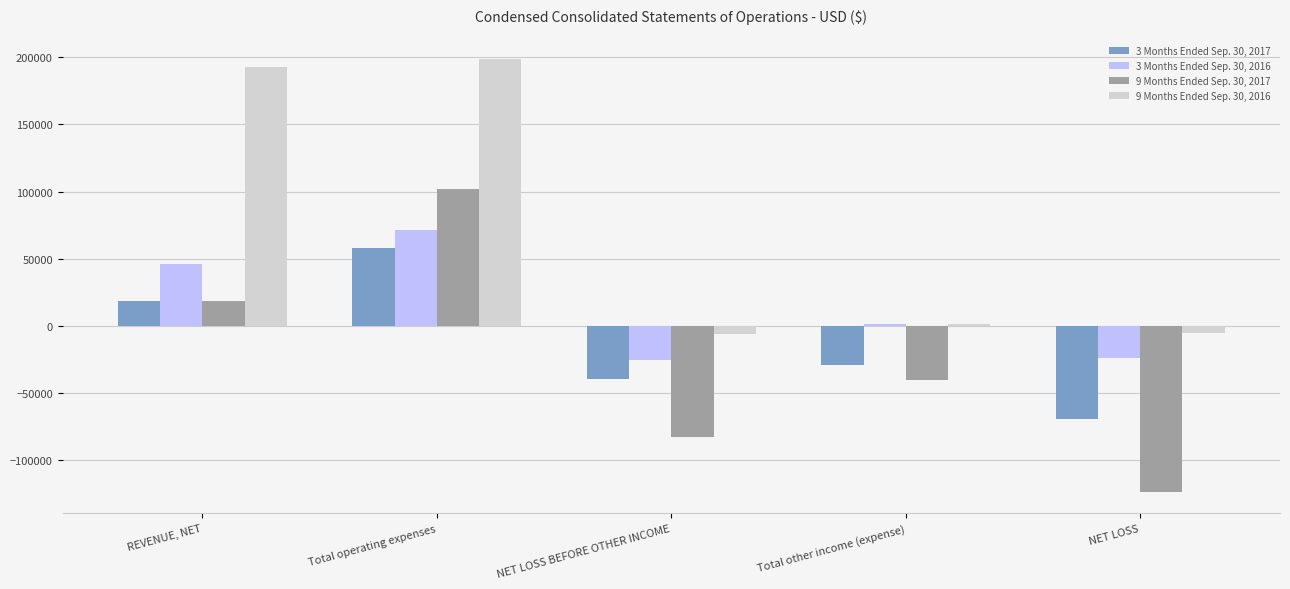

What is the smallest value displayed?

-123653